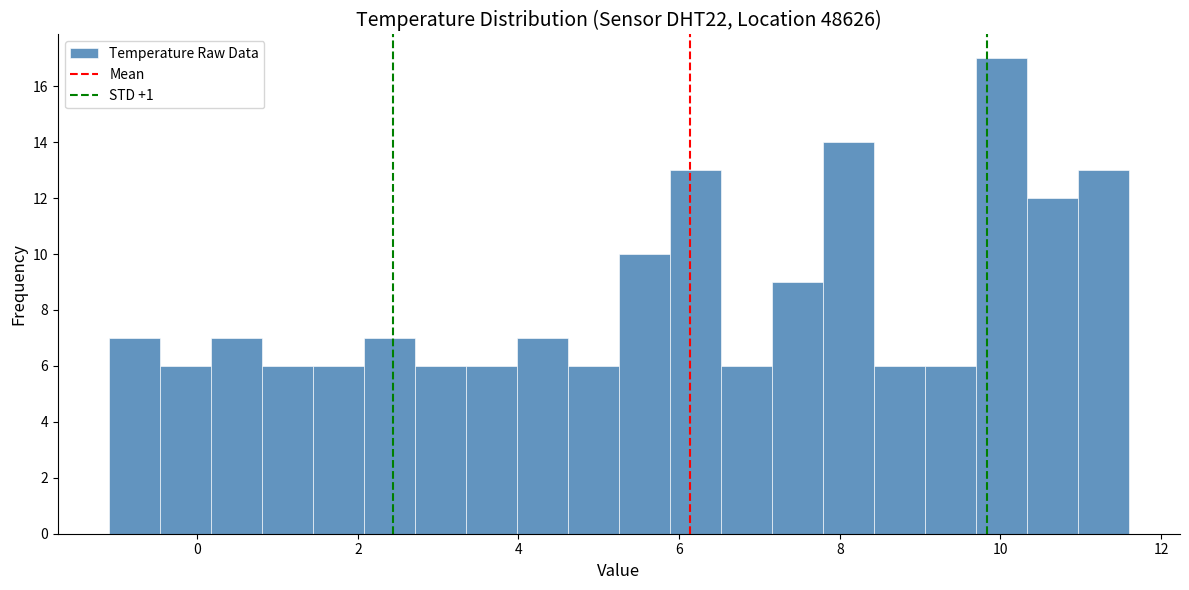

Around what value on the x-axis is the tallest bar? Give the approximate position of its centre, as read against the axis.

10.0